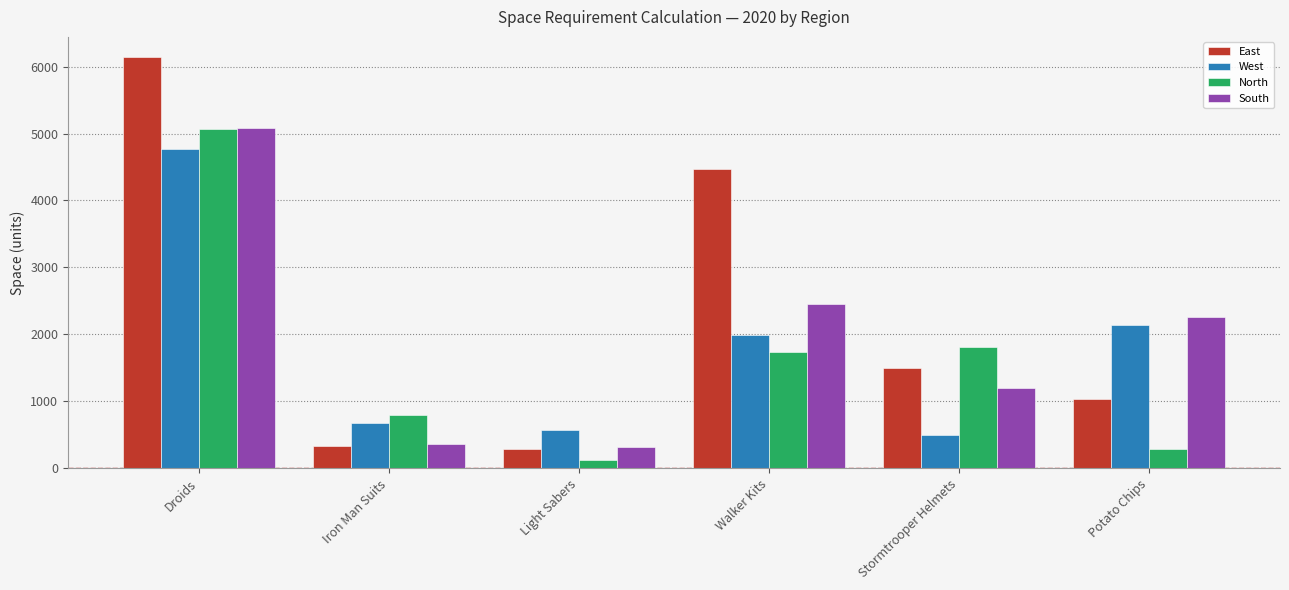

What position from the right is Droids?

6